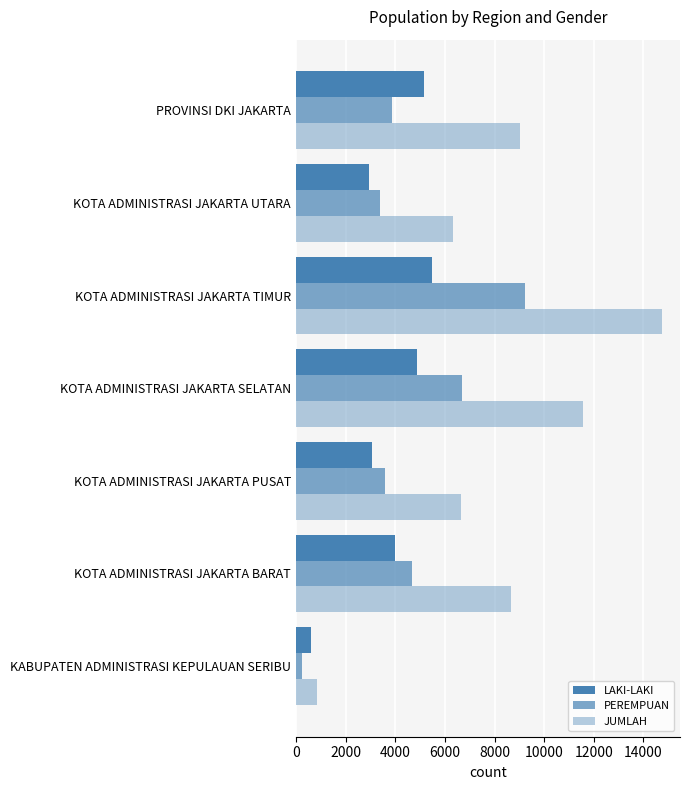

Which series has the largest total across all categories?

JUMLAH